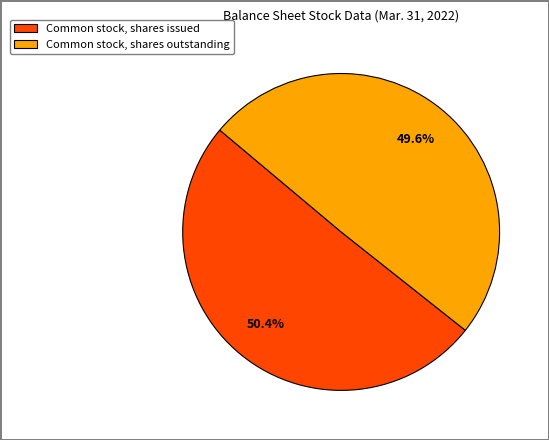

Is the sum of Common stock, shares outstanding and Common stock, shares issued greater than half?

Yes